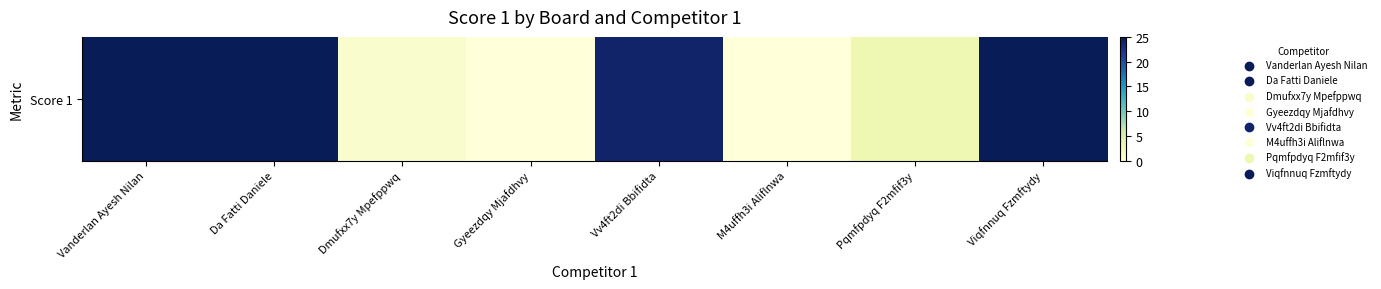

How many data points are less than 24?

4